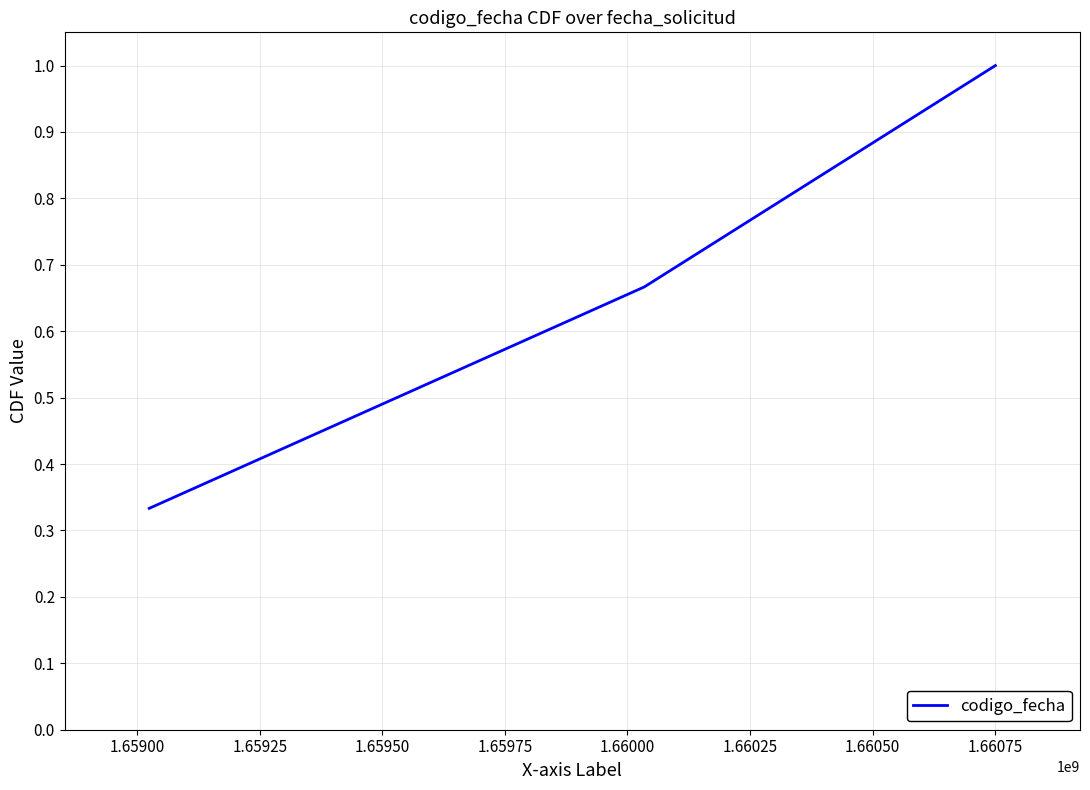

How many categories are shown in the chart?

3